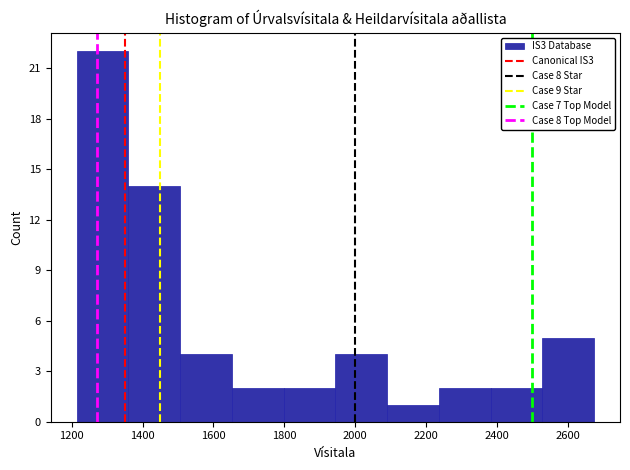

How tall is the bar that spans 1660 to 1800 on the x-axis? Neither the bar edges nor the heights are printed on the chart, so give them approximately, as read against the axes.

2